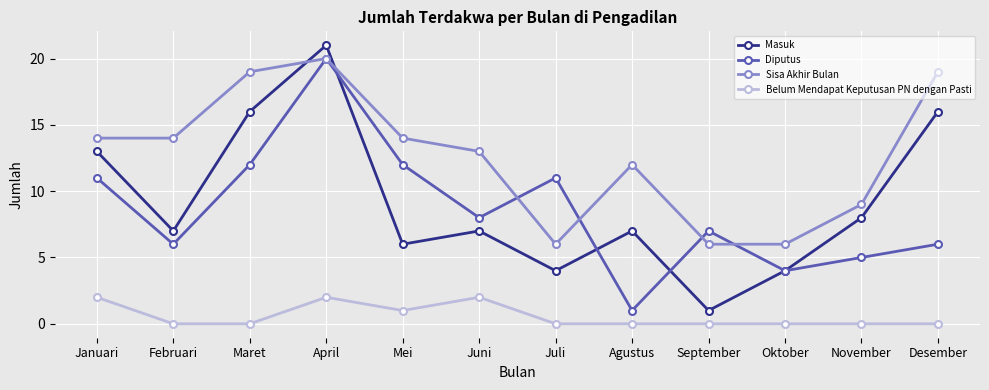

How many values in the Sisa Akhir Bulan series are below 14?

6